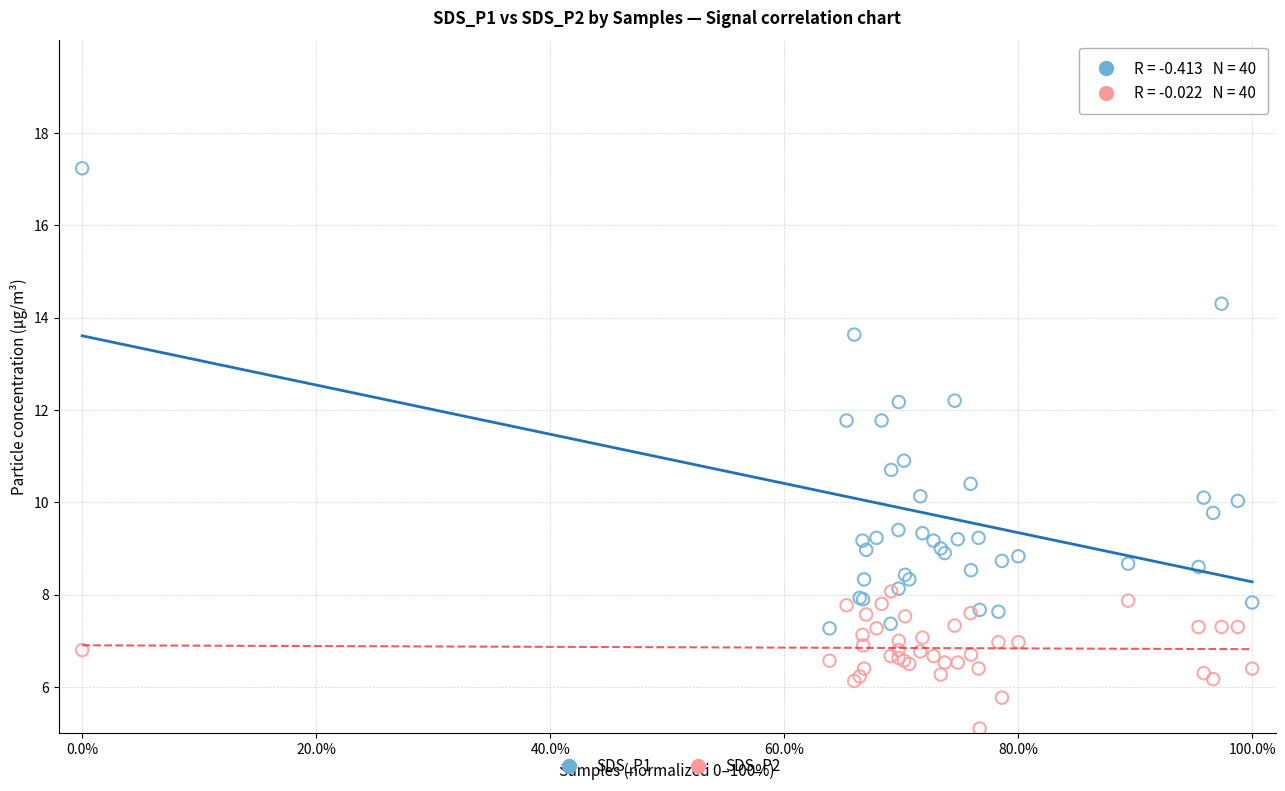

Which series contains the lowest Y value?

SDS_P2